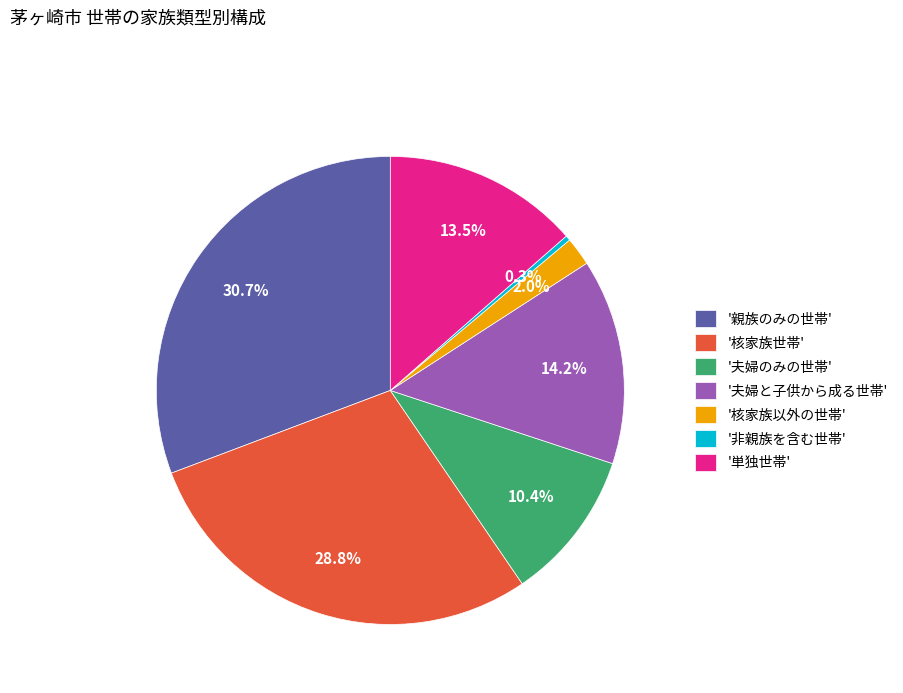

Combined, what portion of the pie is '夫婦と子供から成る世帯' and '核家族以外の世帯'?

16.2%